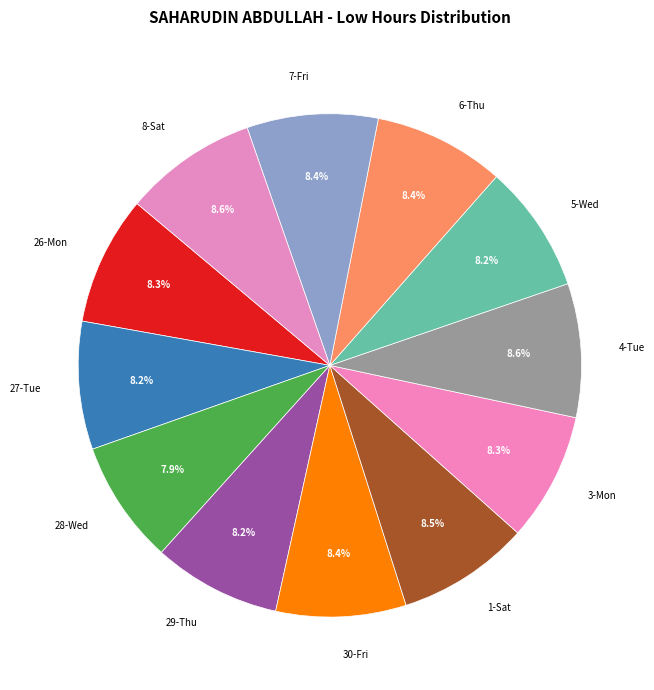

Is it true that 29-Thu is 1% of the pie?

False